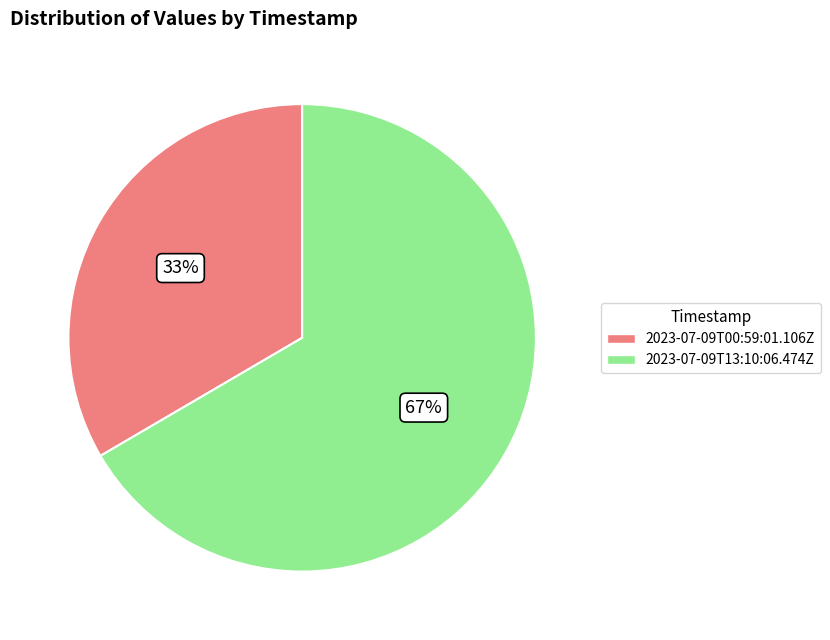

Which has a higher value, 2023-07-09T00:59:01.106Z or 2023-07-09T13:10:06.474Z?

2023-07-09T13:10:06.474Z